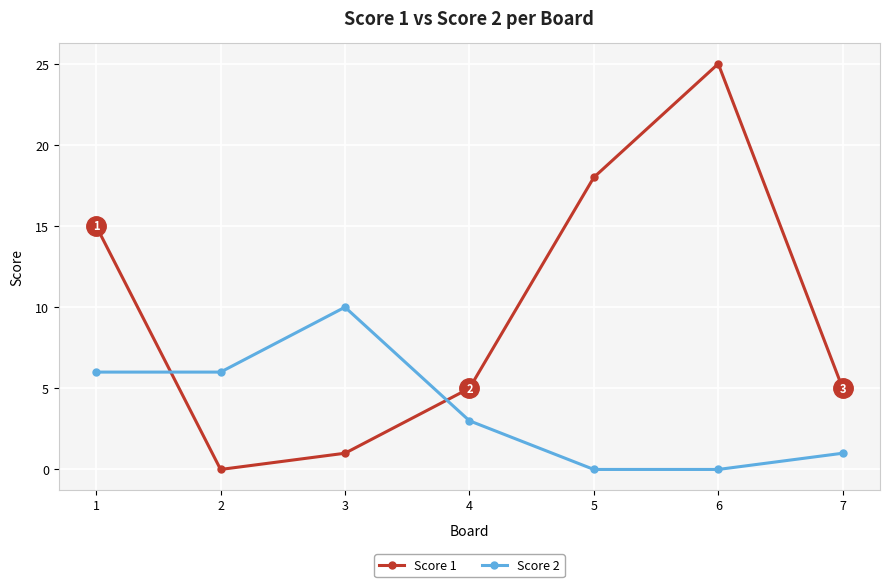

Which series has the widest spread of values?

Score 1